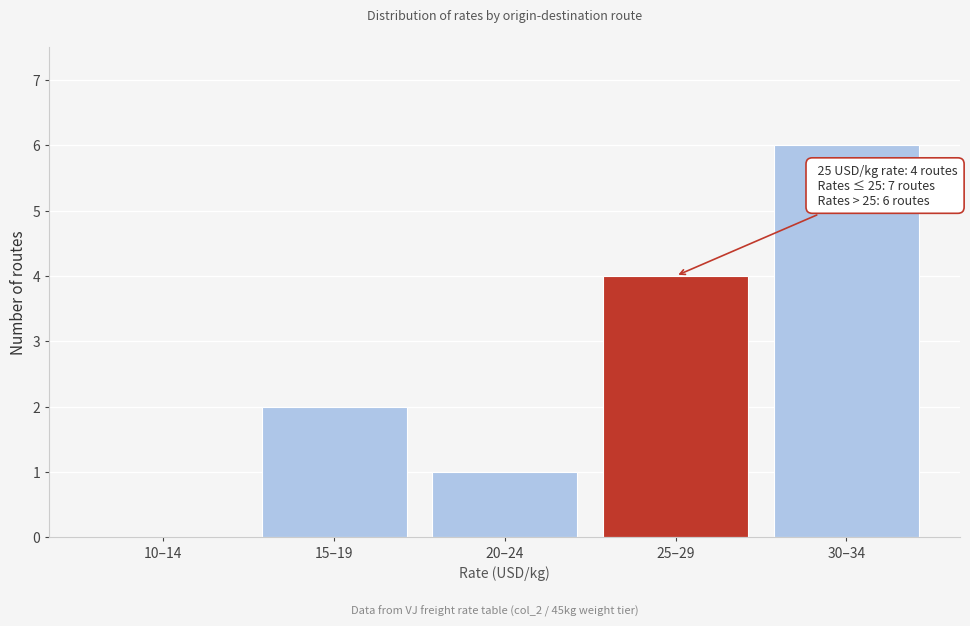

Reading left to right, transcribe all the data shown in this chart.

10–14=0	15–19=2	20–24=1	25–29=4	30–34=6